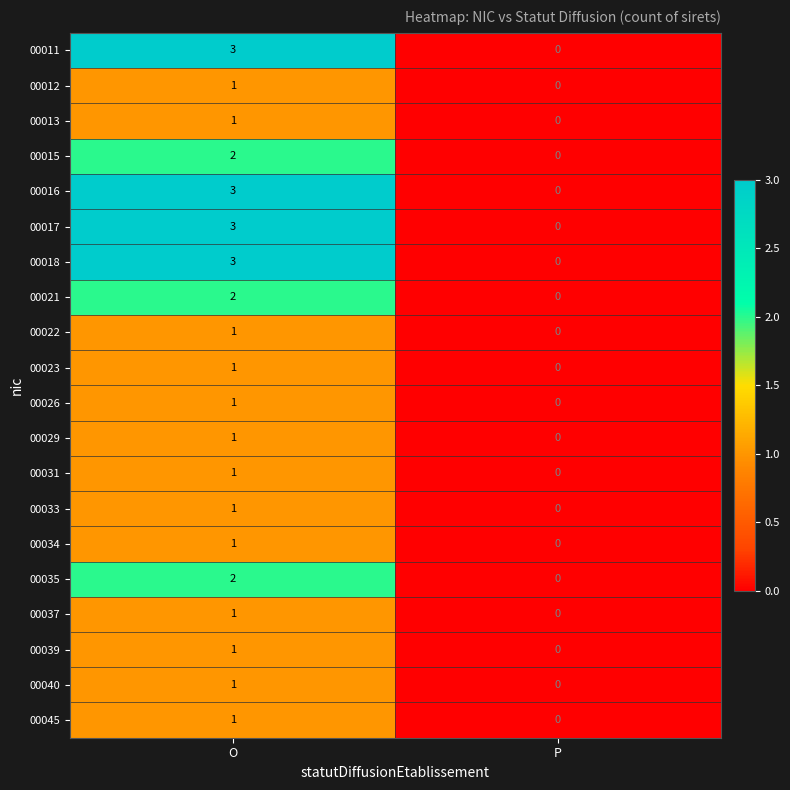

At how many categories does at least one series exceed 2?

1